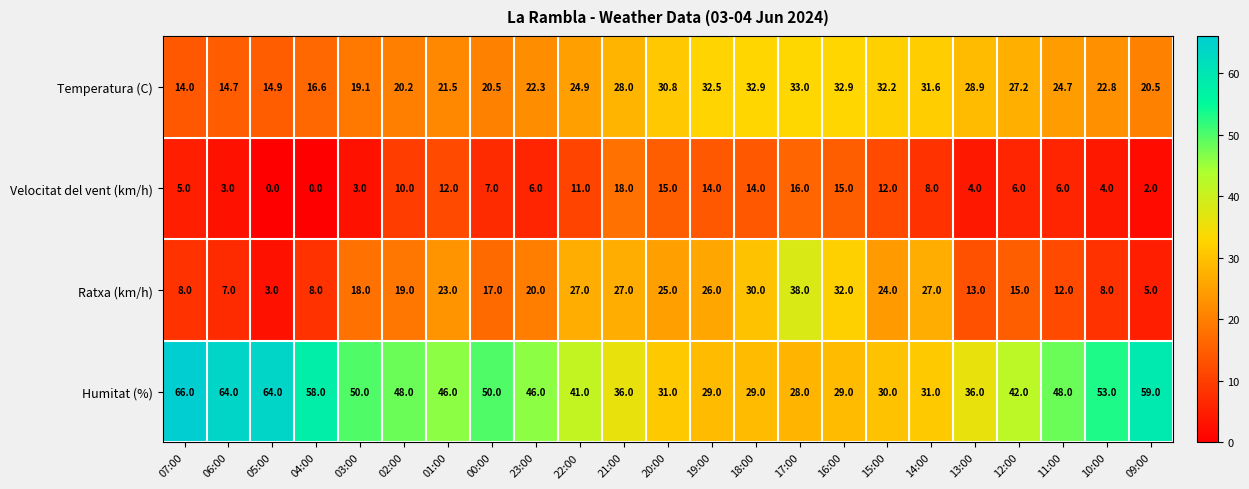

What is the spread (max minus min) of values at 11:00?

42.0